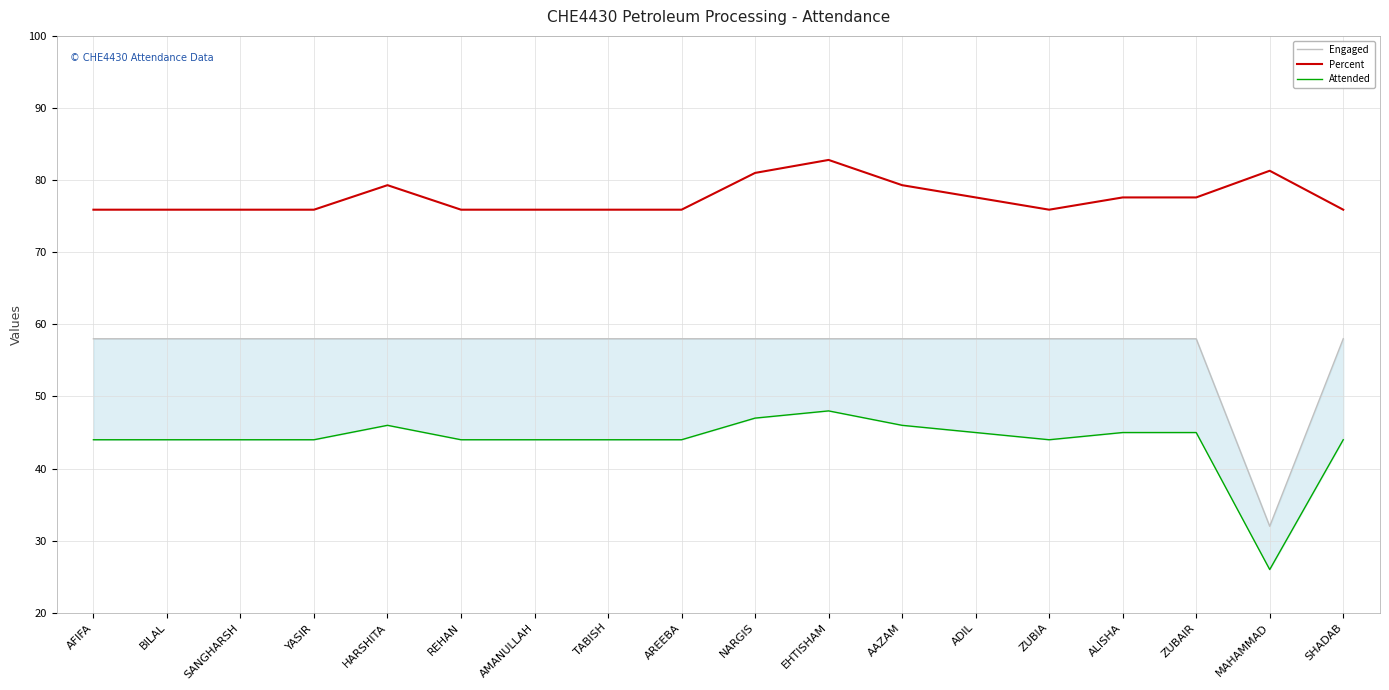

What is the lowest value of the Percent series?

75.9